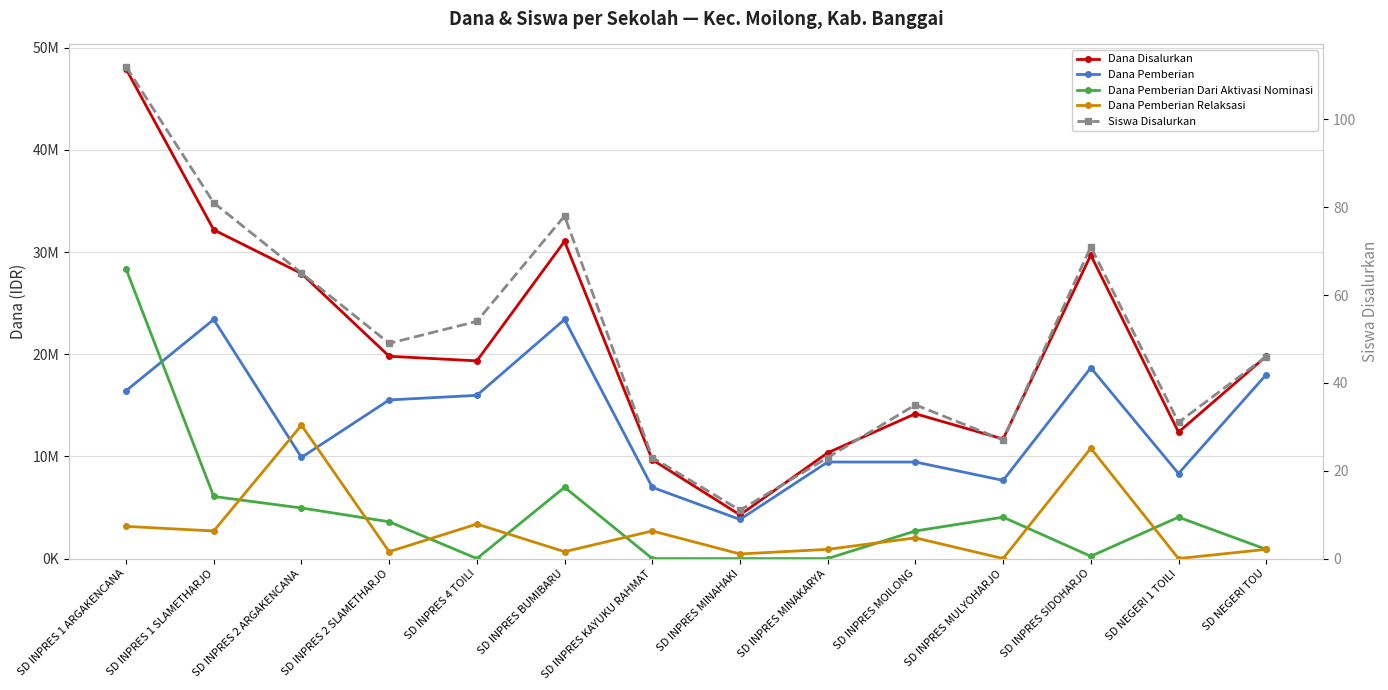

True or false: Siswa Disalurkan and Dana Pemberian intersect in this chart.

False